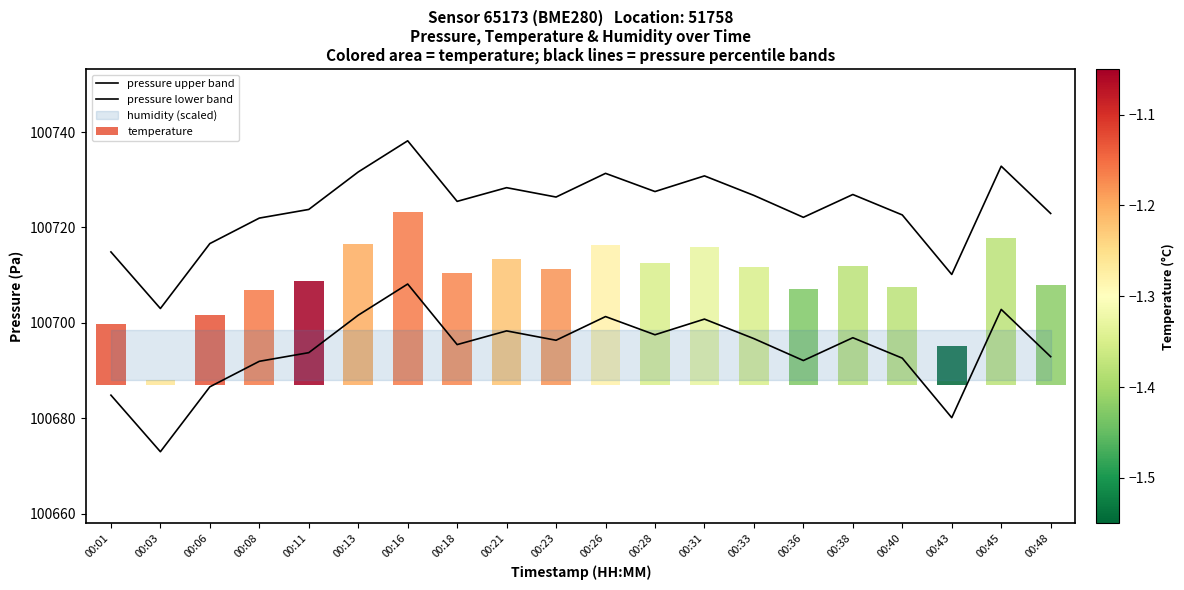

Where is pressure upper band nearest to the value 100720?

00:08